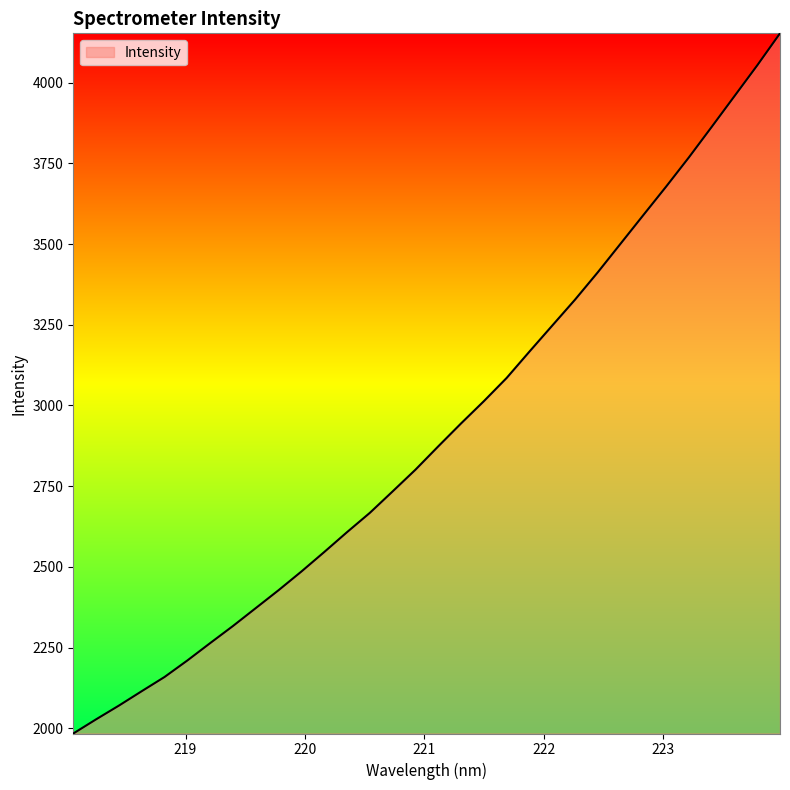

What is the maximum value shown in the chart?

4152.6